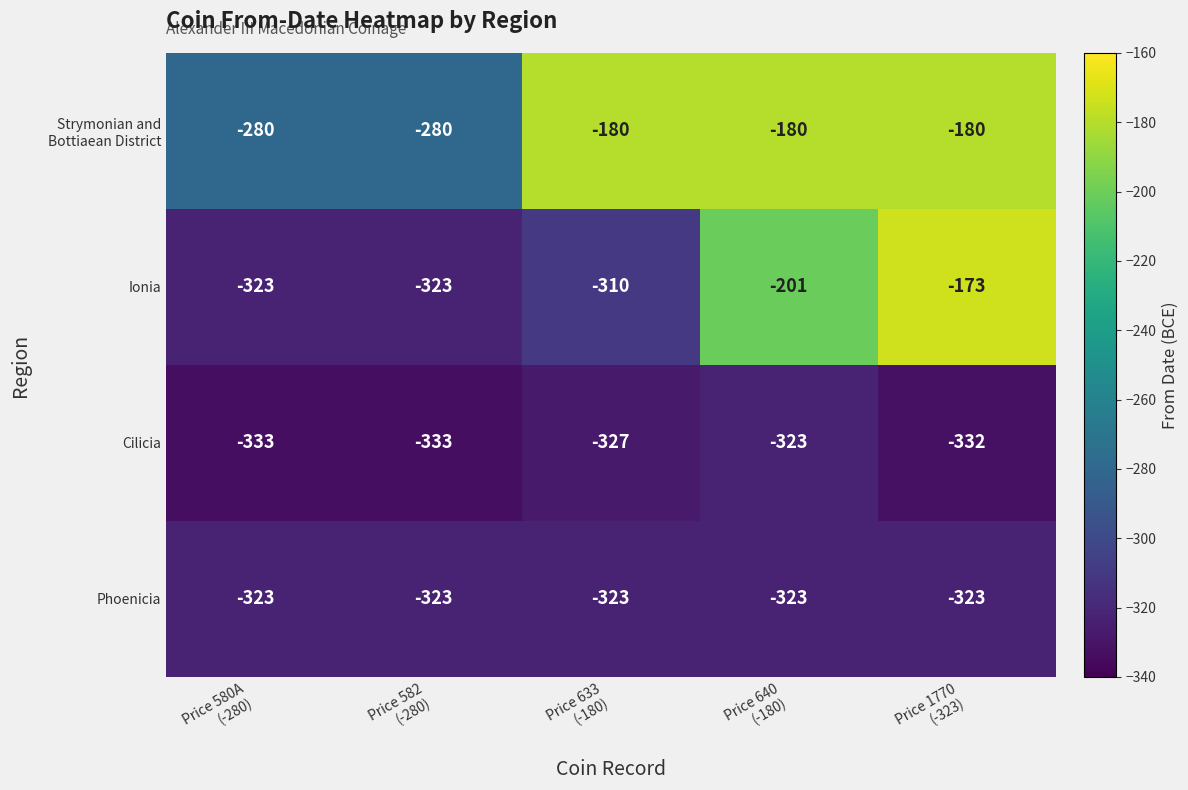

What is the spread (max minus min) of values at Price 633
(-180)?

147